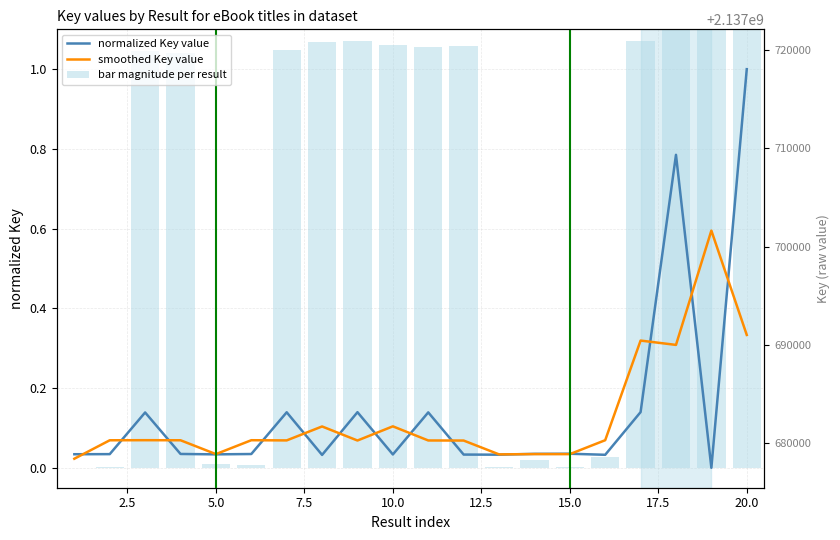

What is the sum of all normalized Key value values?

2.9